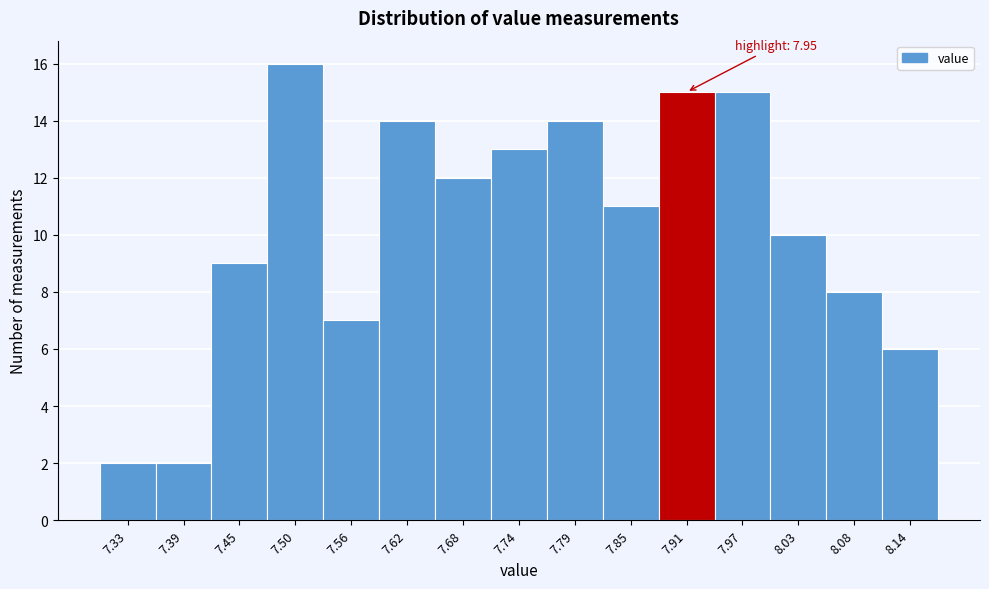

Reading right to left, list all the values displayed in this chart.

6	8	10	15	15	11	14	13	12	14	7	16	9	2	2